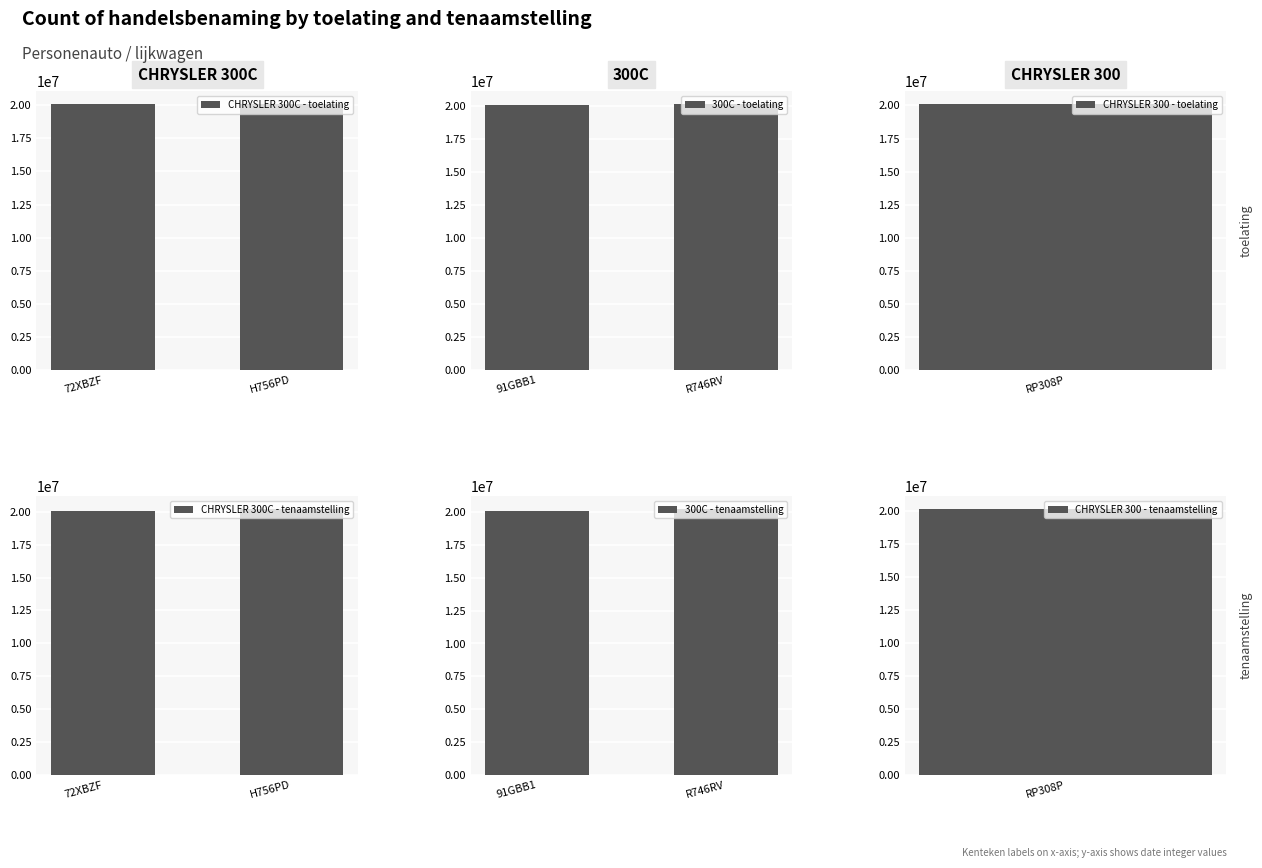

What is the lowest value of the CHRYSLER 300C - toelating series?

20070405